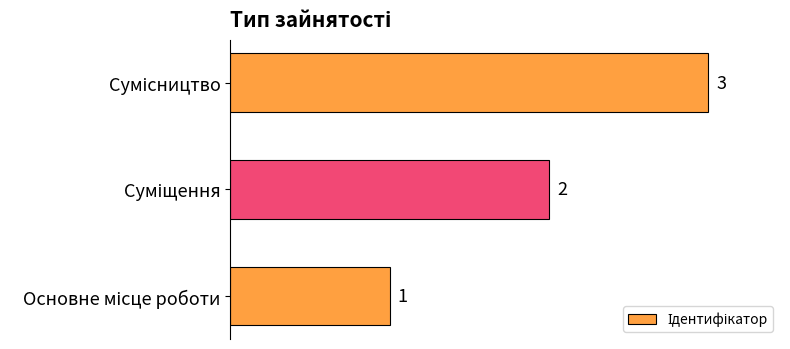

Count the values in the range 1 to 3.

3